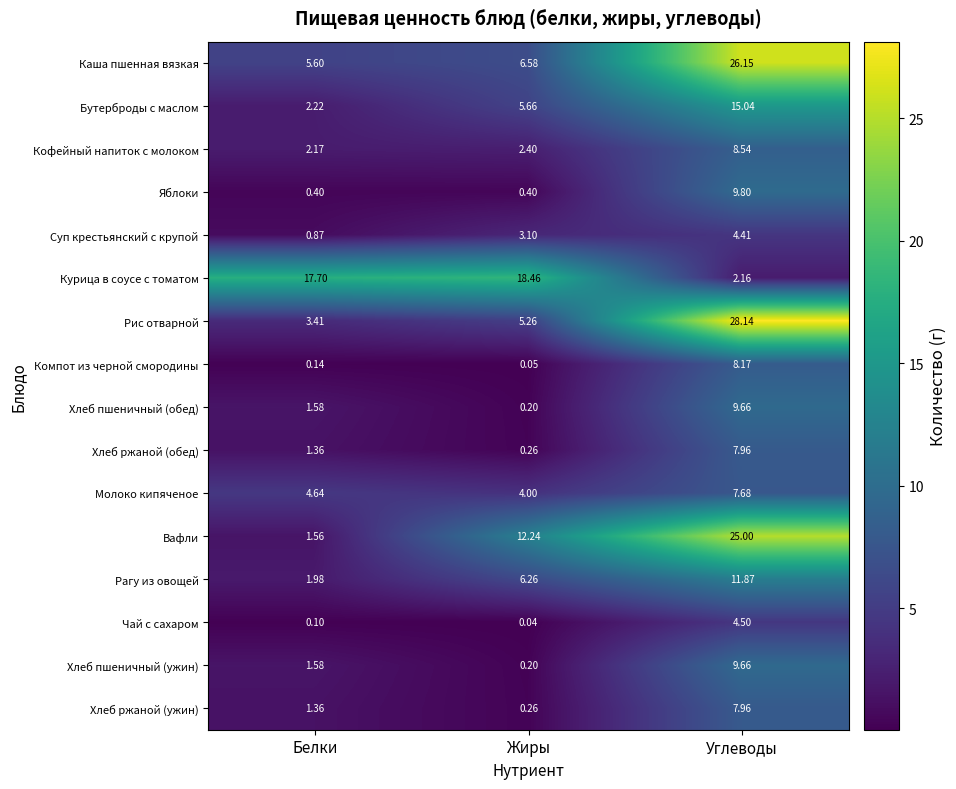

At which label does Бутерброды с маслом first exceed 5?

Жиры